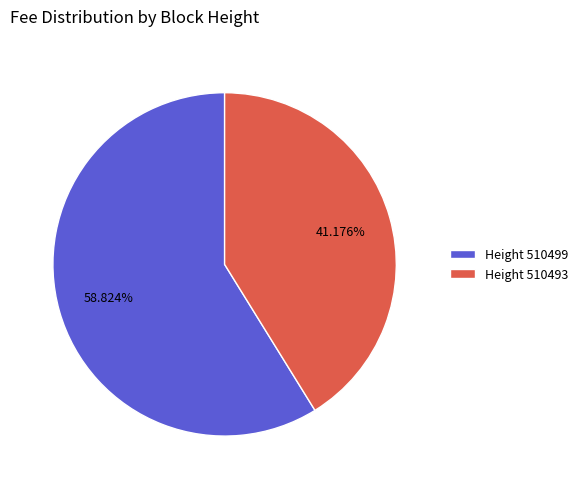

What is the majority slice?

Height 510499